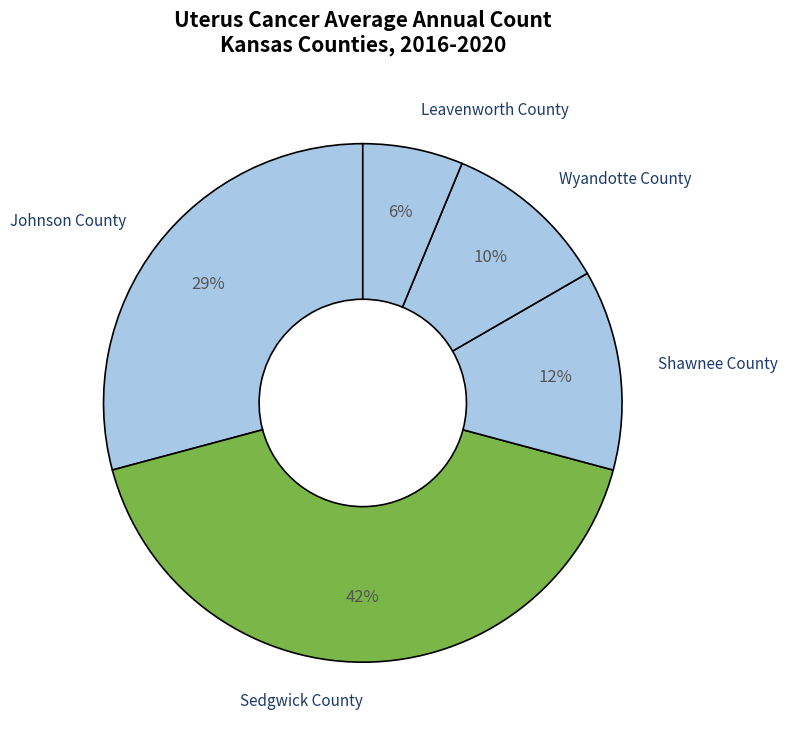

Which category has the biggest portion of the pie?

Sedgwick County